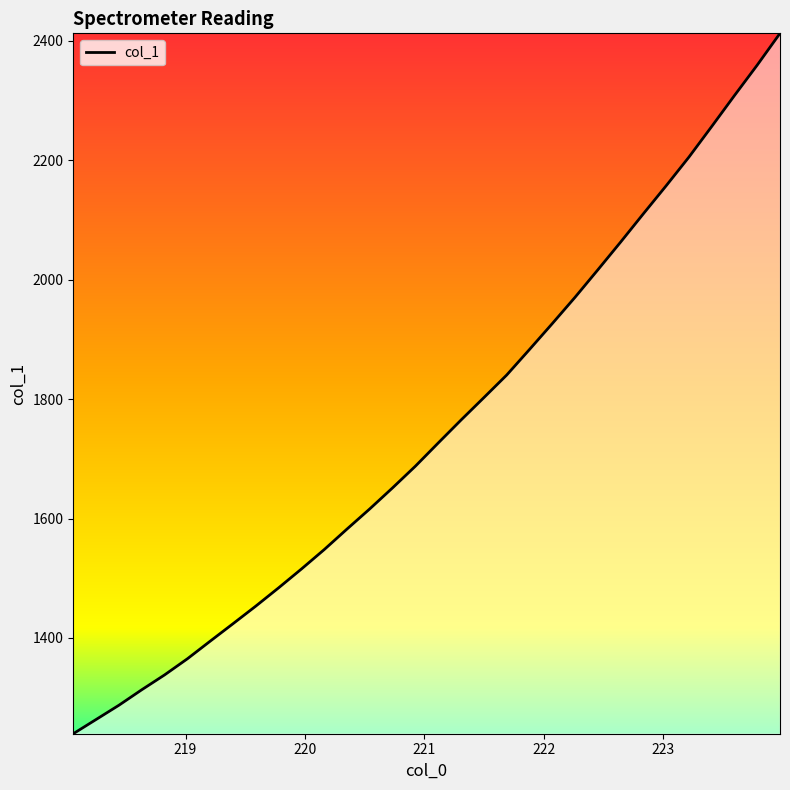

What is the maximum value shown in the chart?

2412.4